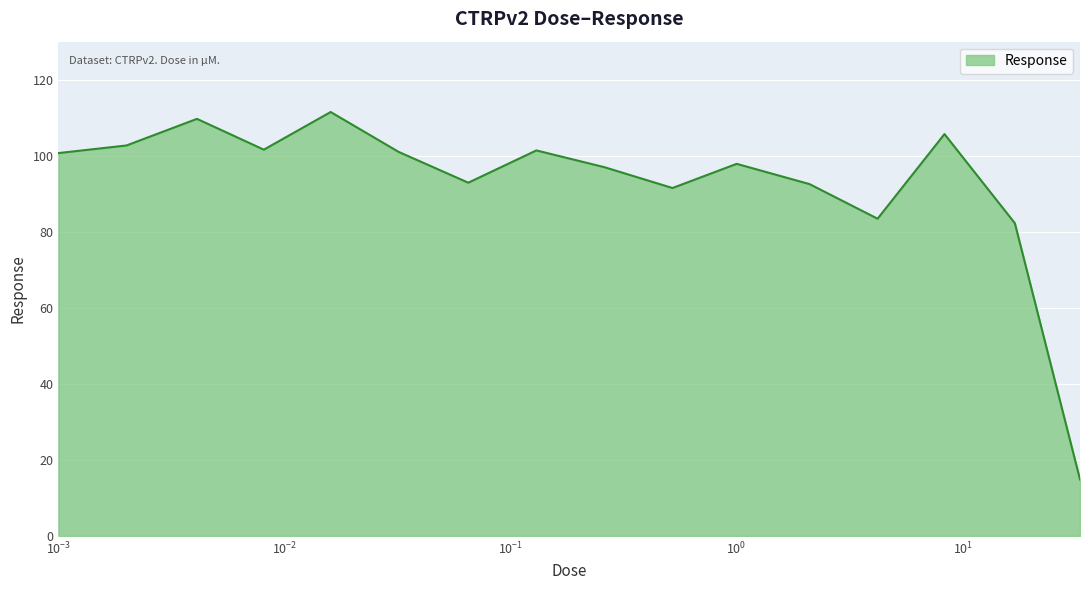

What is the smallest value displayed?

14.9